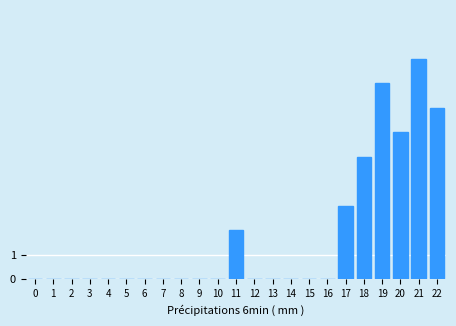

Reading right to left, list all the values displayed in this chart.

22=7	21=9	20=6	19=8	18=5	17=3	16=0	15=0	14=0	13=0	12=0	11=2	10=0	9=0	8=0	7=0	6=0	5=0	4=0	3=0	2=0	1=0	0=0